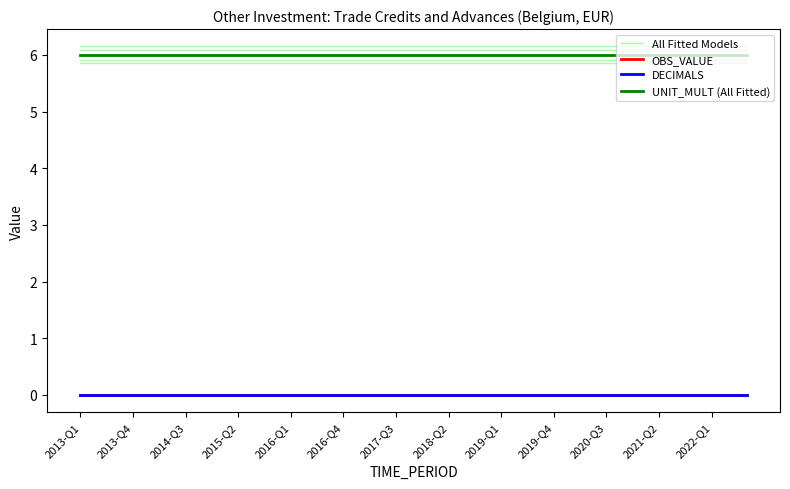

Reading right to left, what are all the values shown in this chart?

All Fitted Models: 6	6	6	6	6	6	6	6	6	6	6	6	6	6	6	6	6	6	6	6	6	6	6	6	6	6	6	6	6	6	6	6	6	6	6	6	6	6	6
OBS_VALUE: 0	0	0	0	0	0	0	0	0	0	0	0	0	0	0	0	0	0	0	0	0	0	0	0	0	0	0	0	0	0	0	0	0	0	0	0	0	0	0
DECIMALS: 0	0	0	0	0	0	0	0	0	0	0	0	0	0	0	0	0	0	0	0	0	0	0	0	0	0	0	0	0	0	0	0	0	0	0	0	0	0	0
UNIT_MULT (All Fitted): 6	6	6	6	6	6	6	6	6	6	6	6	6	6	6	6	6	6	6	6	6	6	6	6	6	6	6	6	6	6	6	6	6	6	6	6	6	6	6